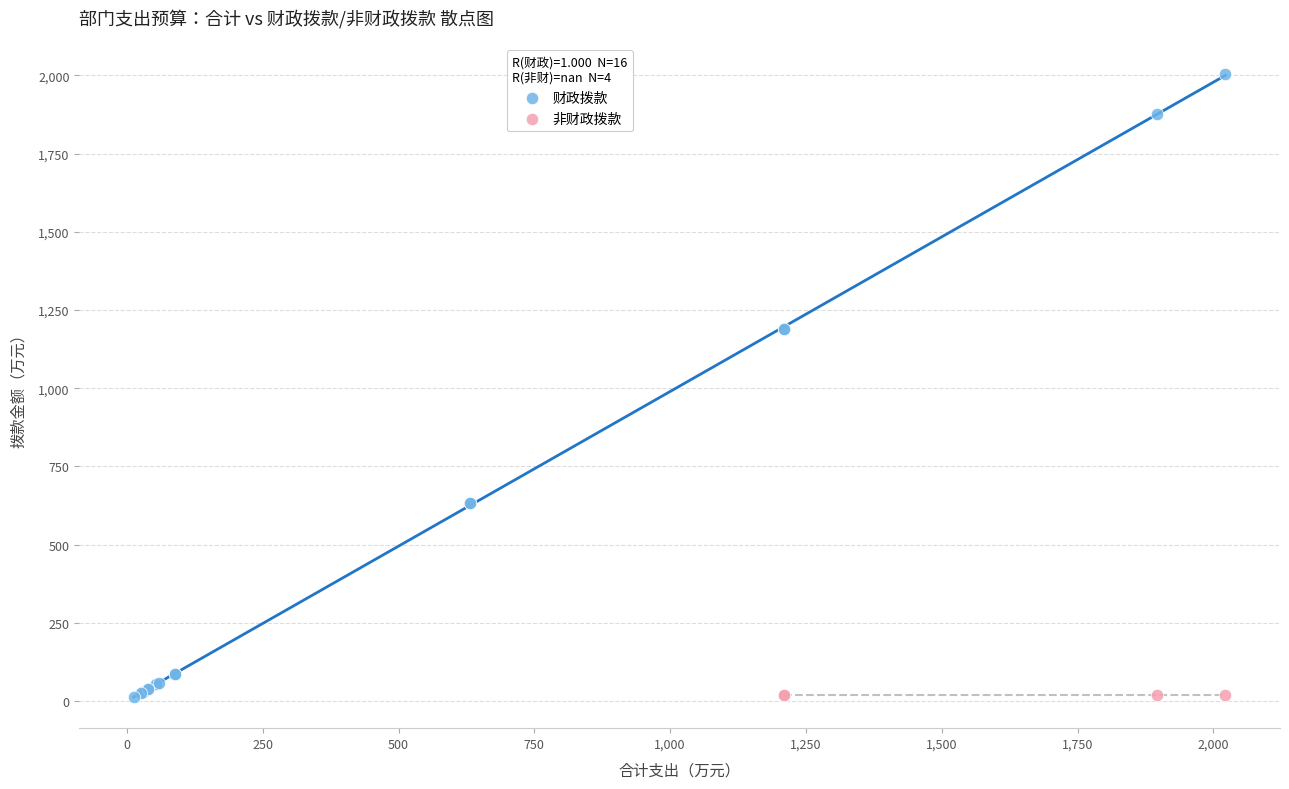

Which series reaches the maximum Y coordinate?

财政拨款